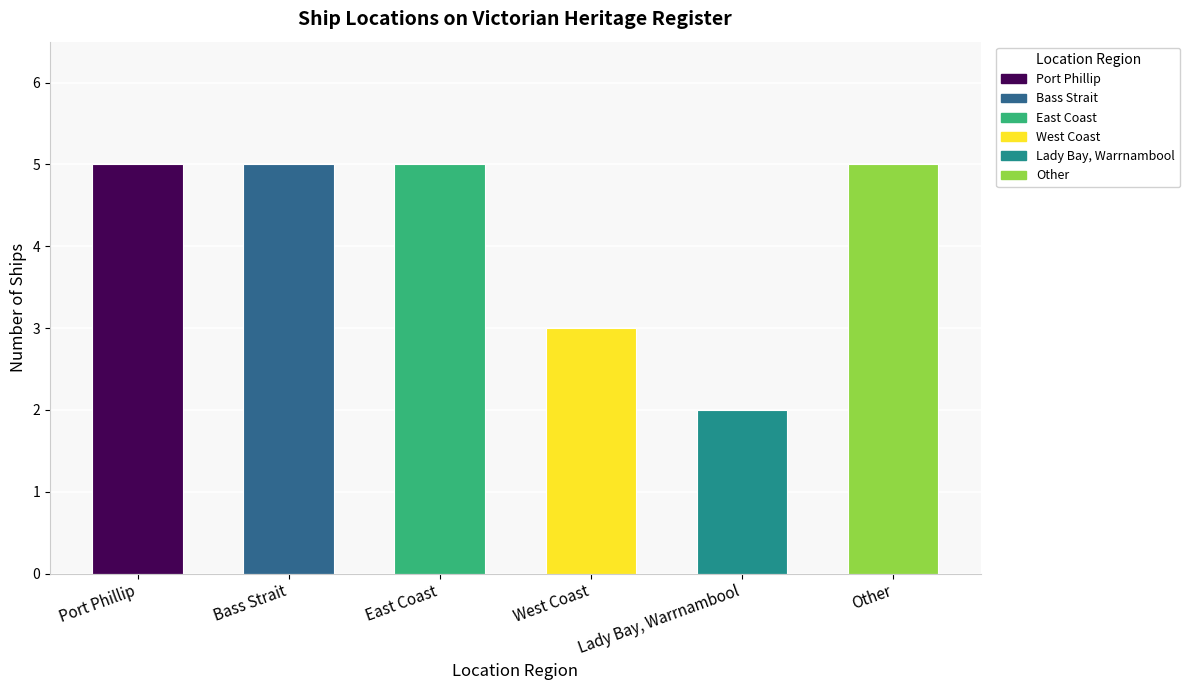

Approximately how many times larger is the value at Other compared to West Coast?

1.7